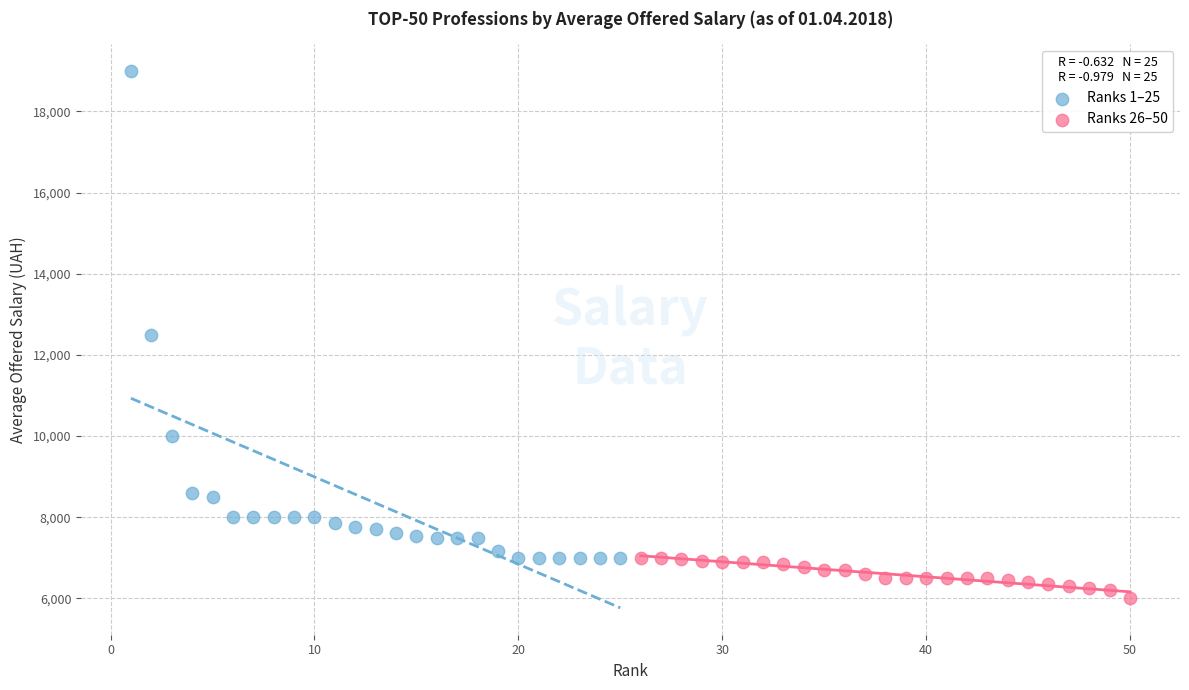

Which series has the largest Y range (max minus min)?

Ranks 1–25